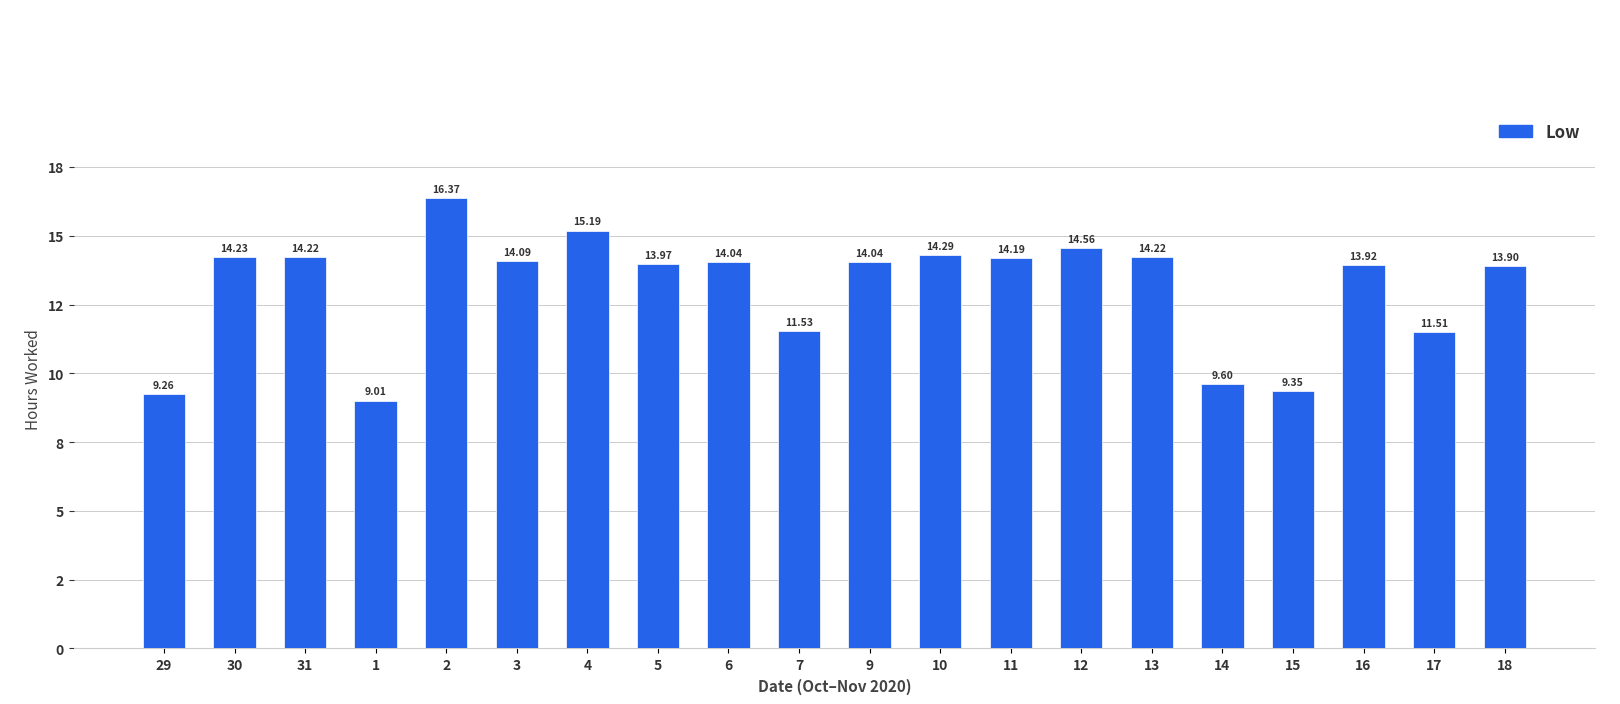

Rank the categories by value from lowest to highest.

1, 29, 15, 14, 17, 7, 18, 16, 5, 6, 9, 3, 11, 31, 13, 30, 10, 12, 4, 2